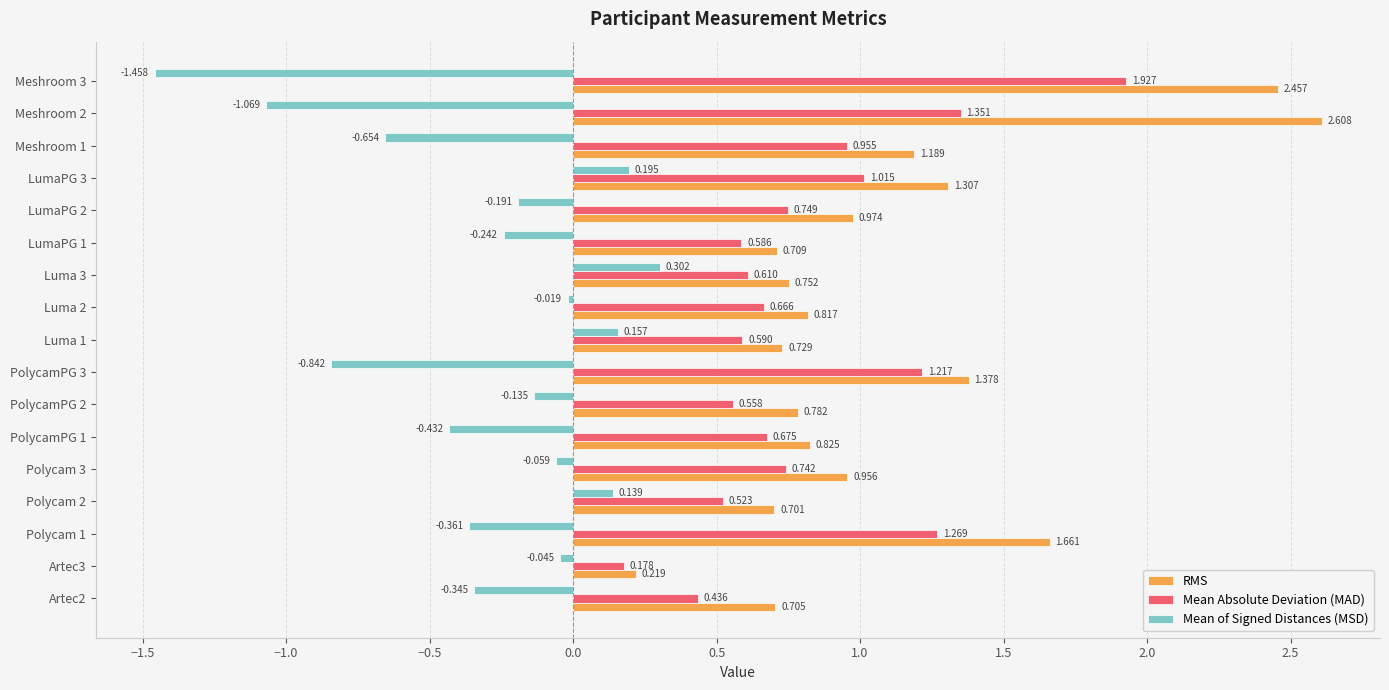

Between Artec2 and Luma 3, which series saw the biggest shift?

Mean of Signed Distances (MSD)